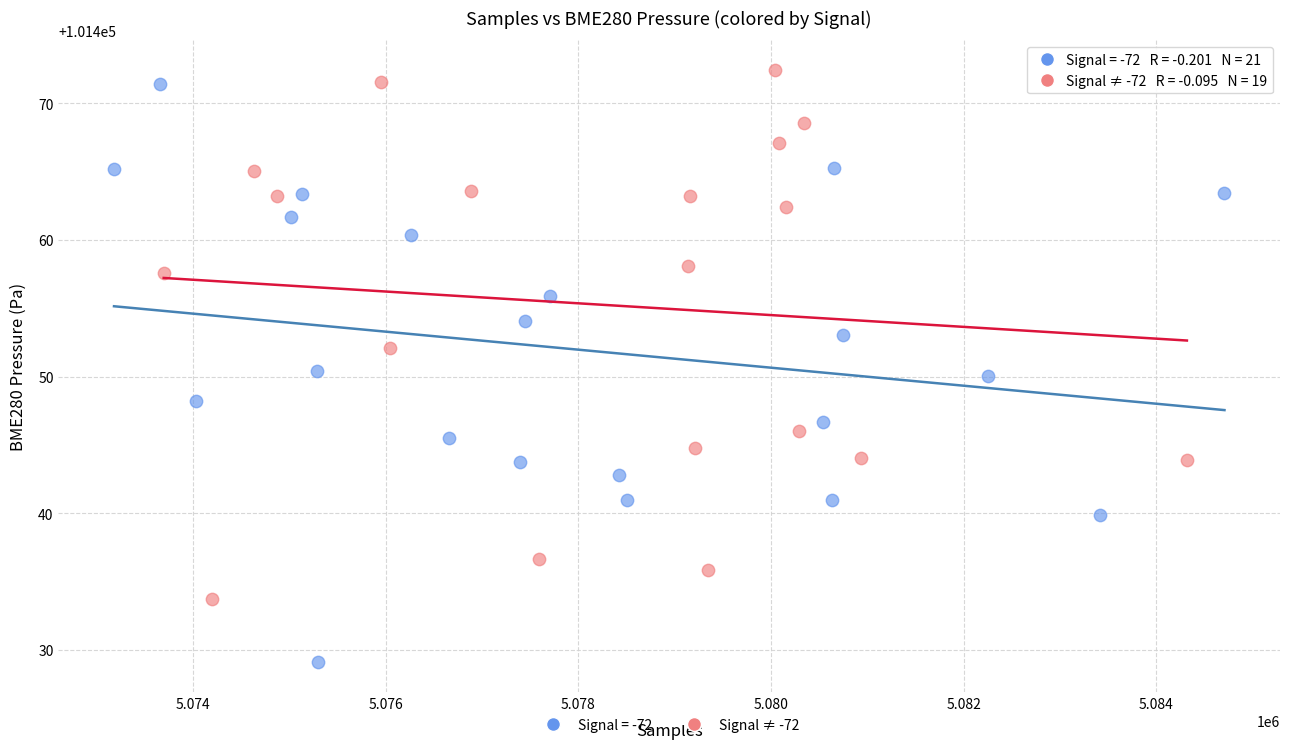

Which series contains the lowest Y value?

Signal = -72